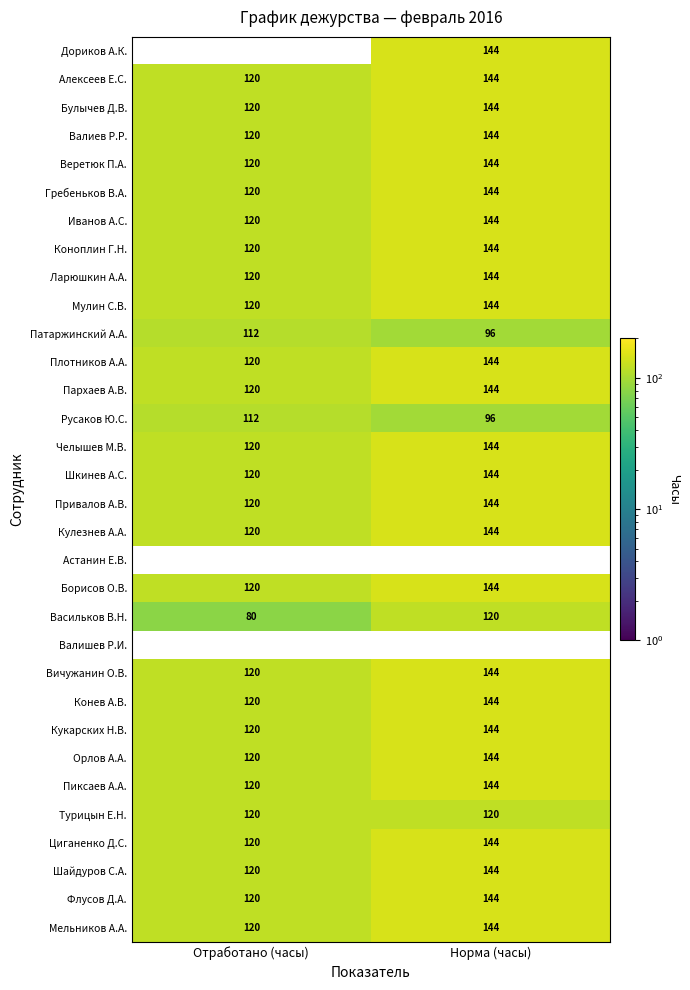

What is the difference between the Алексеев Е.С. values at Отработано (часы) and Норма (часы)?

24